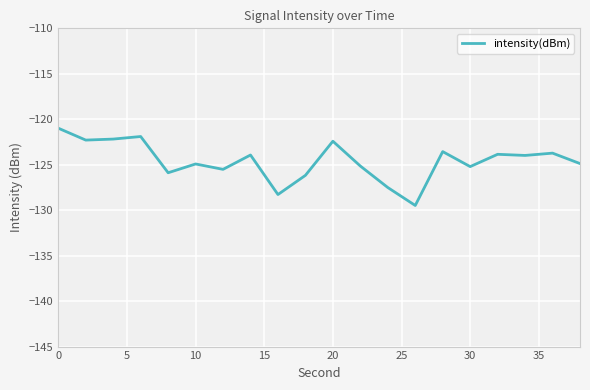

Count the number of values greater than -123.

5